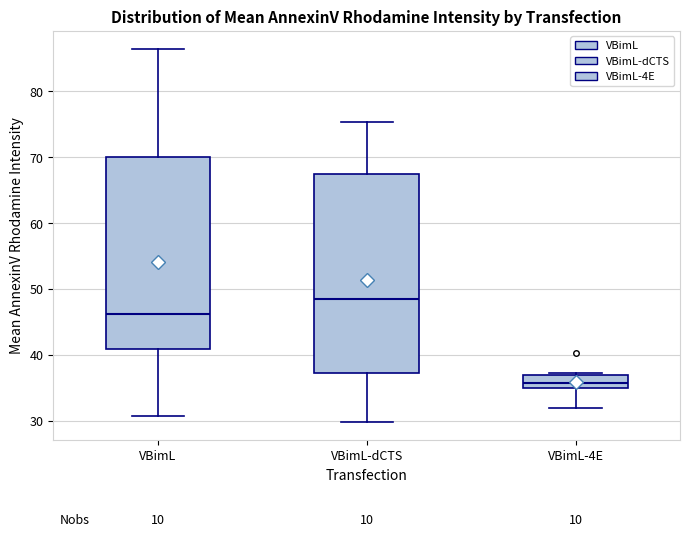

Reading left to right, read every box against the y-axis: the position of its median line, the range the box covers, and the ends of its whiskers. The values are not printed on the chart, so give them approximately, as read against the axis.

VBimL: median 46, box 41 to 70, whiskers 31 to 86
VBimL-dCTS: median 48, box 37 to 67, whiskers 30 to 75
VBimL-4E: median 36, box 35 to 37, whiskers 32 to 37